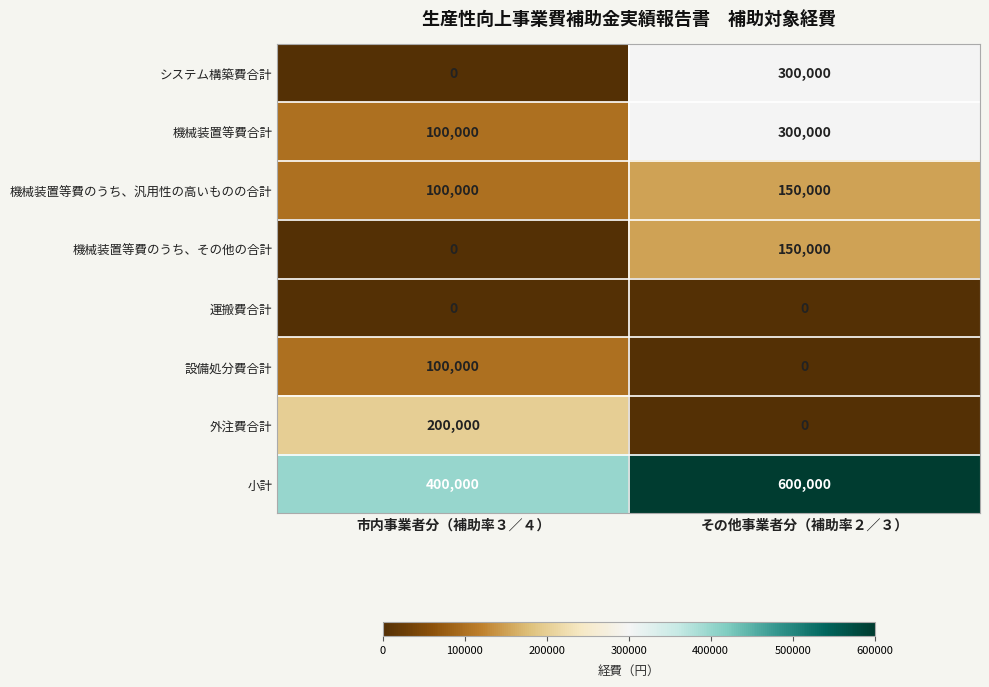

At which category is the sum across all series the highest?

その他事業者分（補助率２／３）